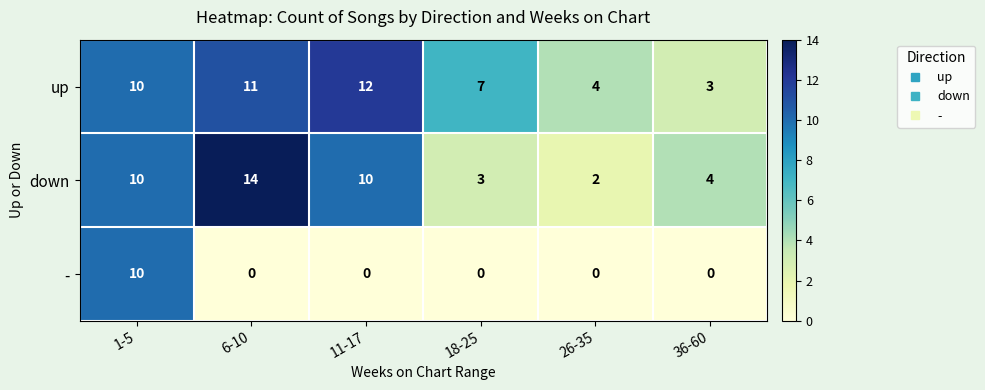

Rank the series at 6-10 from highest to lowest value.

down, up, -